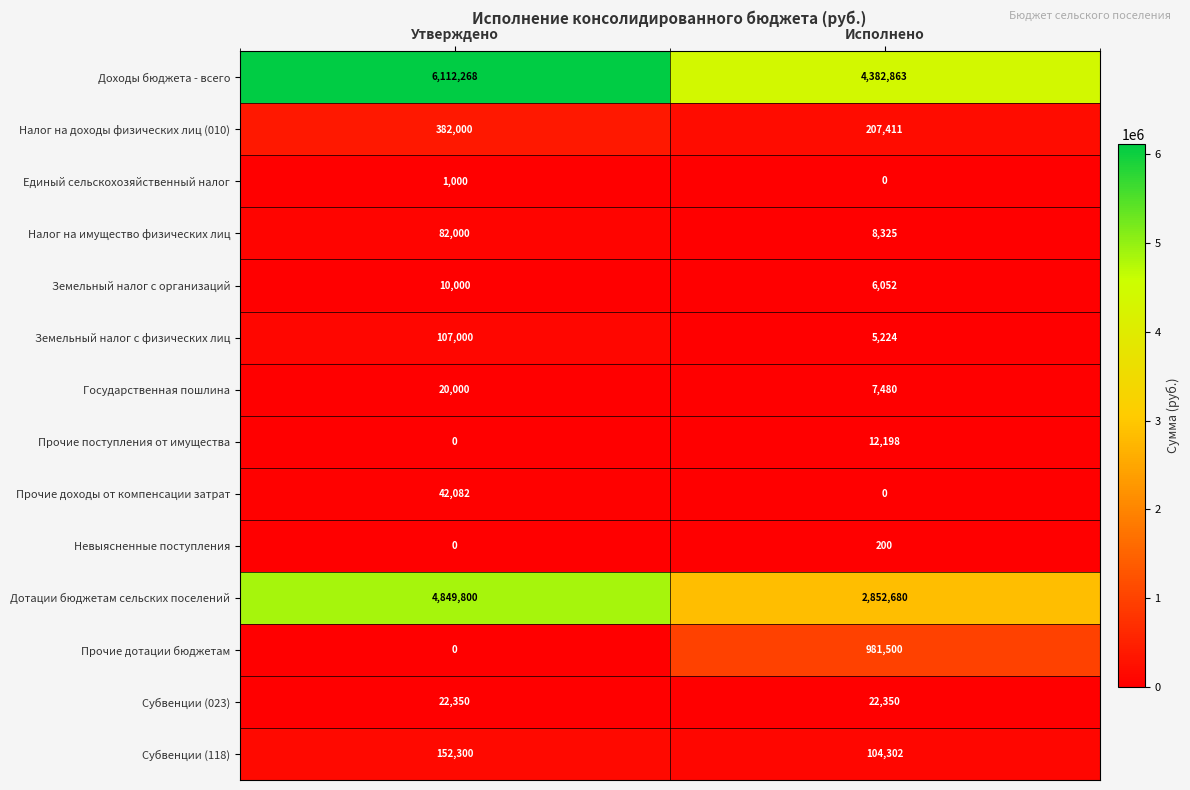

What is the sum of all Прочие доходы от компенсации затрат values?

42082